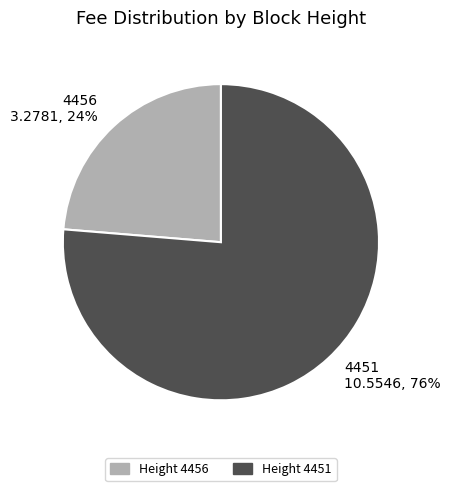

How many segments does this pie chart have?

2